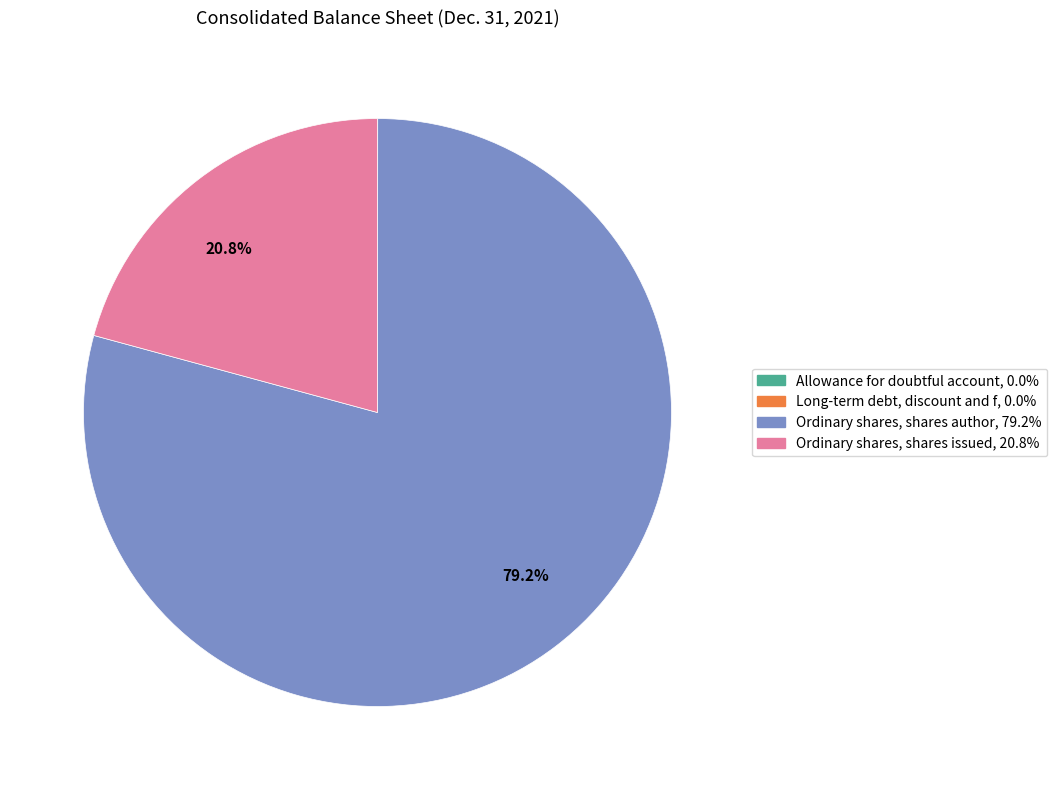

Is there a majority slice in this chart?

Yes